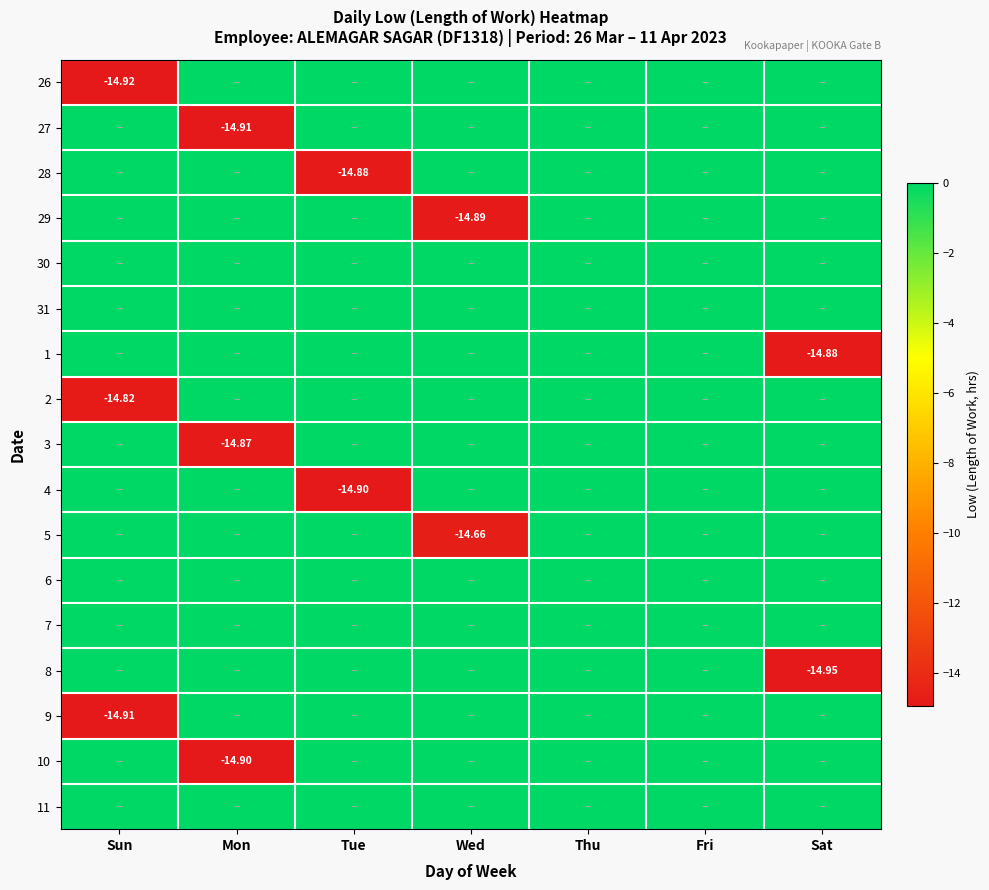

The value of 5 at Wed is -7.6. True or false?

False